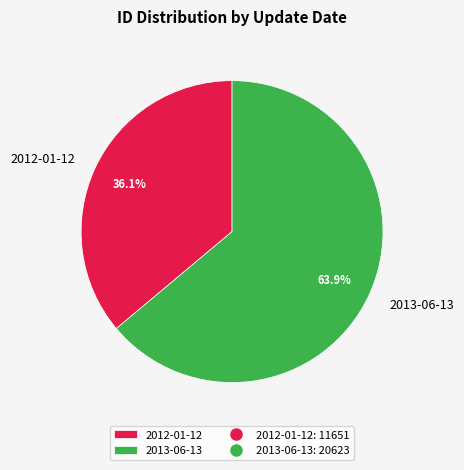

Is there any slice that represents more than half of the pie?

Yes